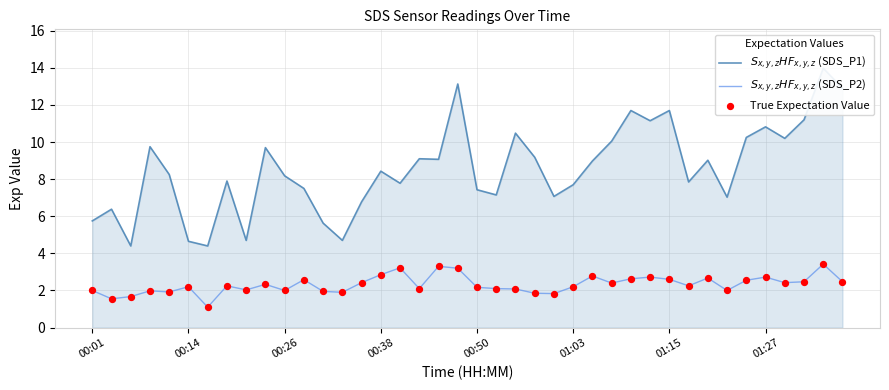

Which series has the widest spread of Y values?

$S_{x,y,z}HF_{x,y,z}$ (SDS_P1)